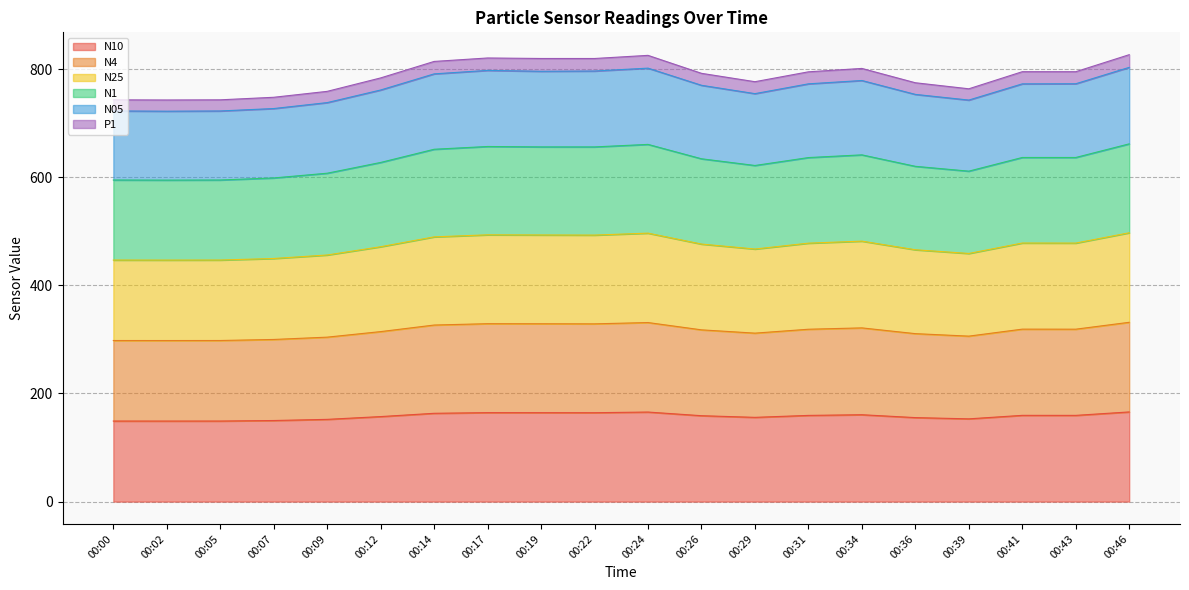

Which series changed the most between 00:31 and 00:36?

N05